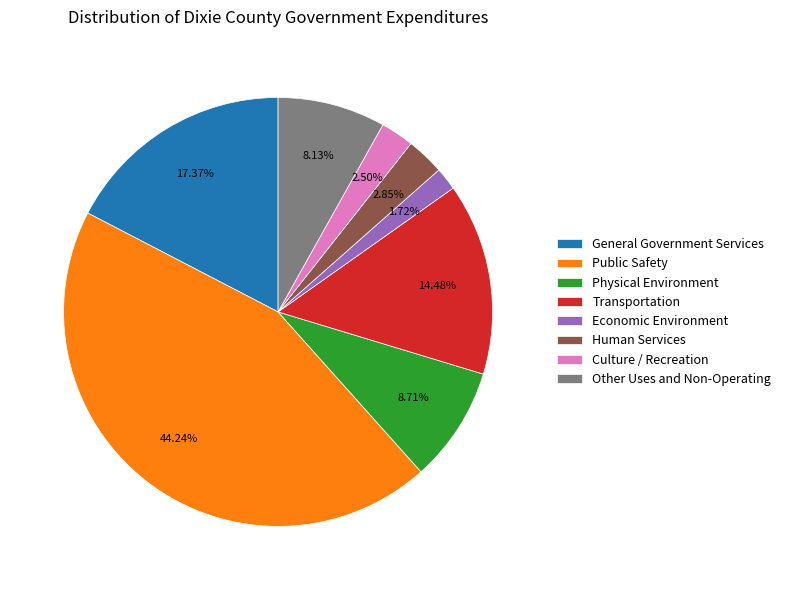

Which slice is the smallest?

Economic Environment